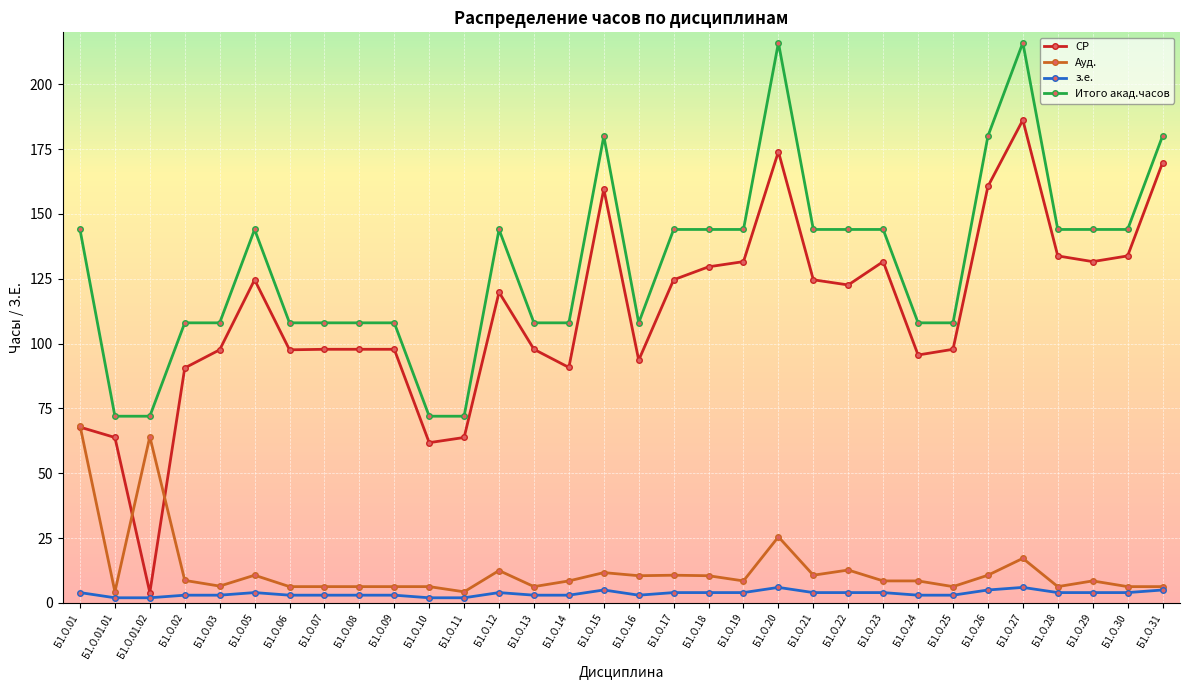

Rank the series by their maximum value, from lowest to highest.

з.е., Ауд., СР, Итого акад.часов